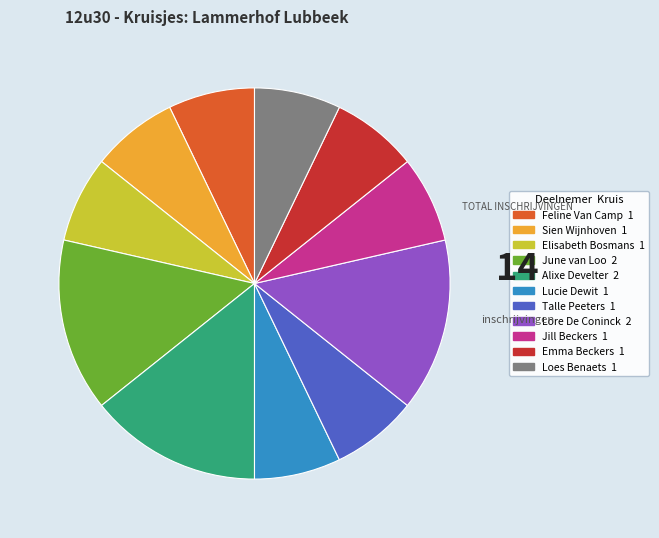

Approximately how many times larger is the value at Alixe Develter compared to Lucie Dewit?

2.0